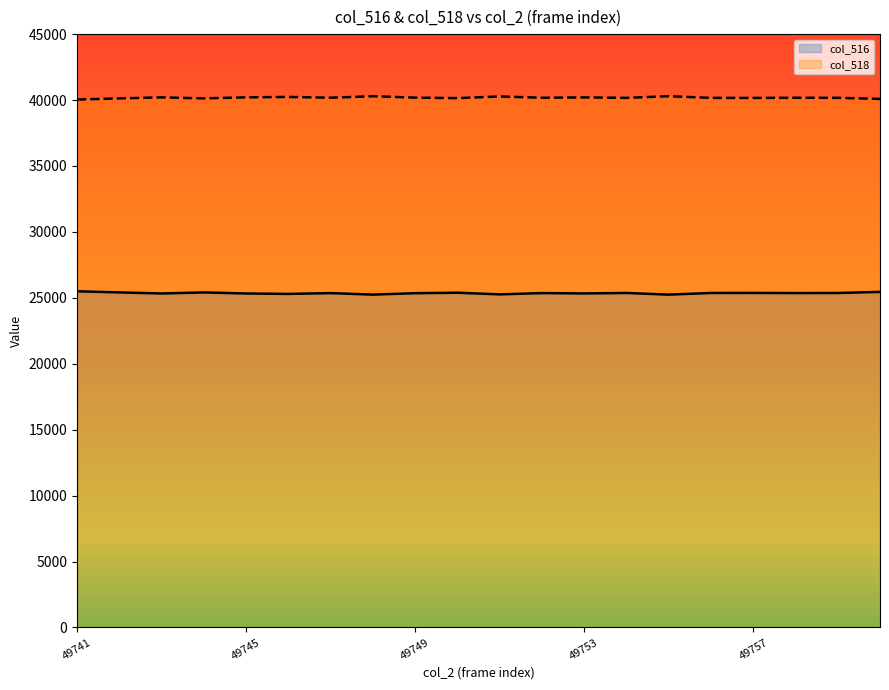

At which category is the sum across all series the highest?

49741